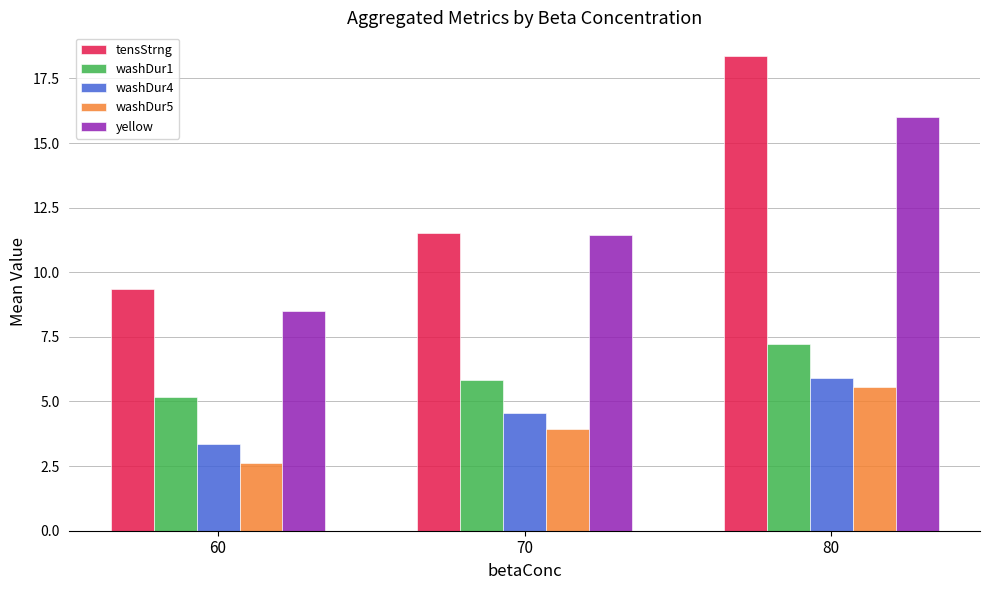

Is it true that washDur5 equals 5.5 at 80?

True